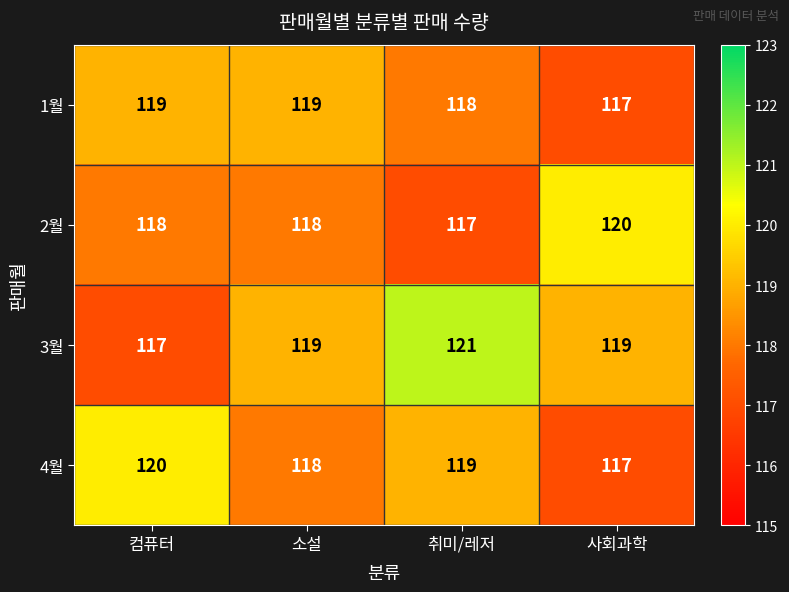

Count the number of categories in the chart.

4